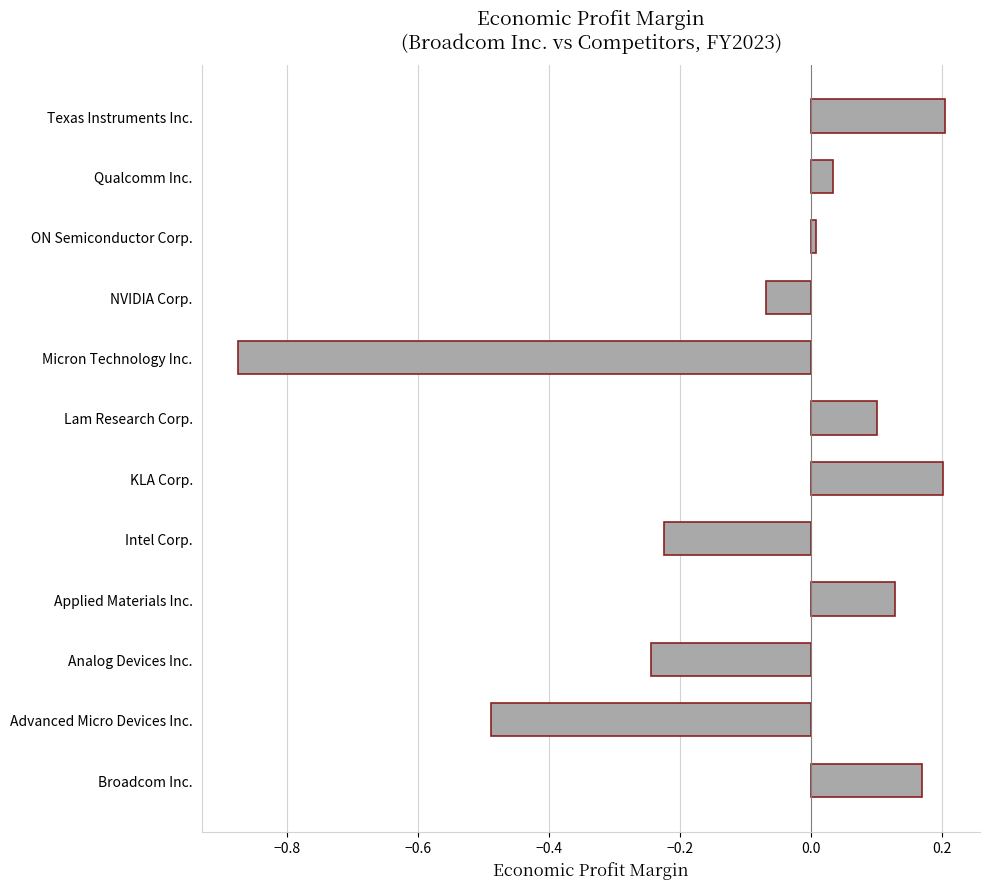

At which category does the chart reach its minimum across all series?

Micron Technology Inc.